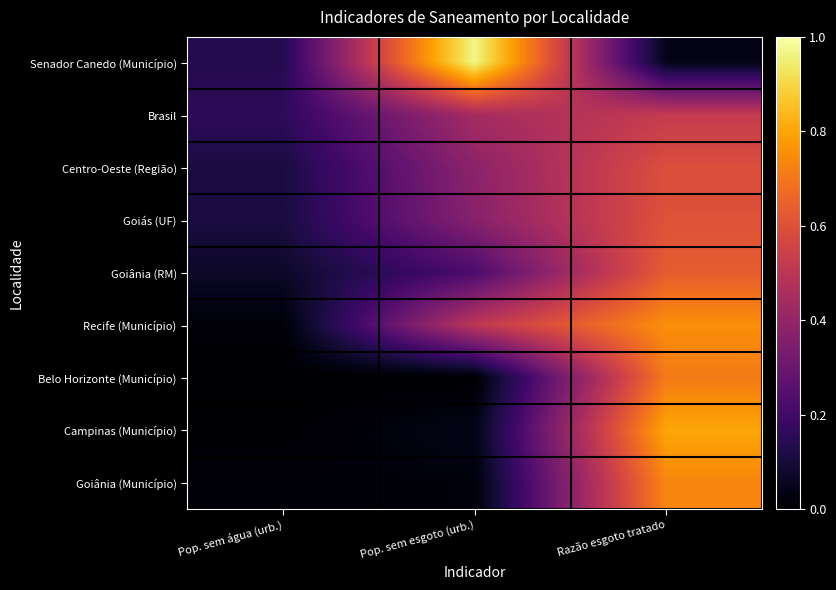

Between Pop. sem água (urb.) and Pop. sem esgoto (urb.), which is larger?

Pop. sem esgoto (urb.)